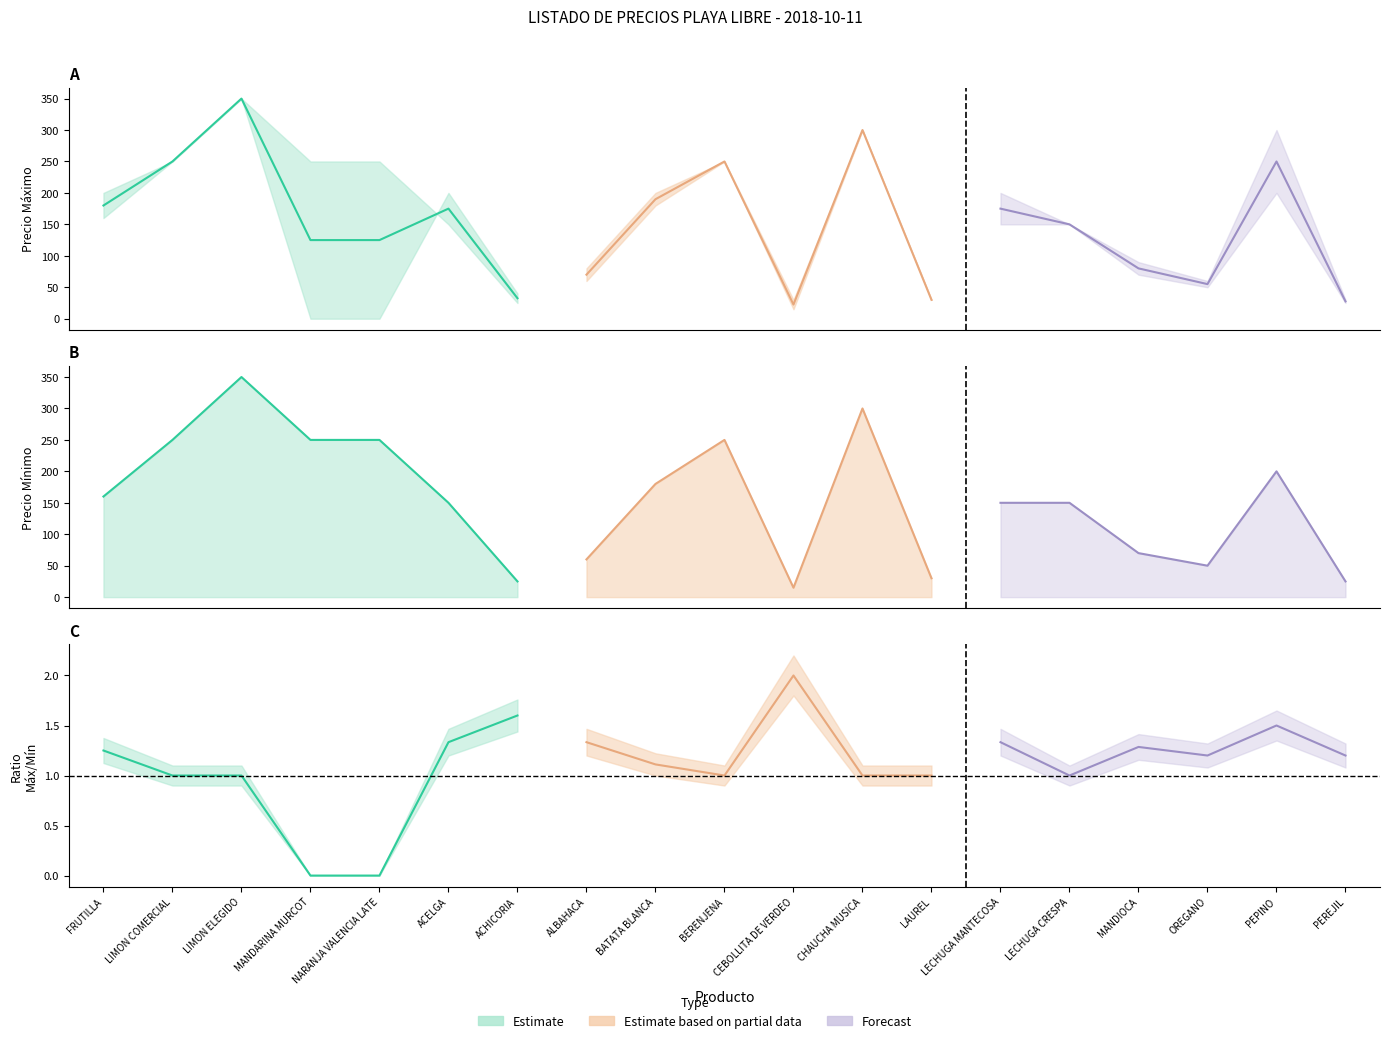

Which has a higher value, LIMON ELEGIDO or PEREJIL?

LIMON ELEGIDO